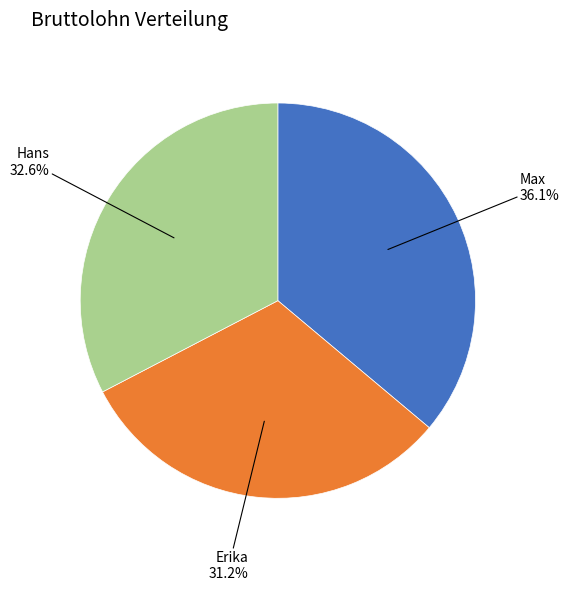

Is the sum of Hans and Erika greater than half?

Yes